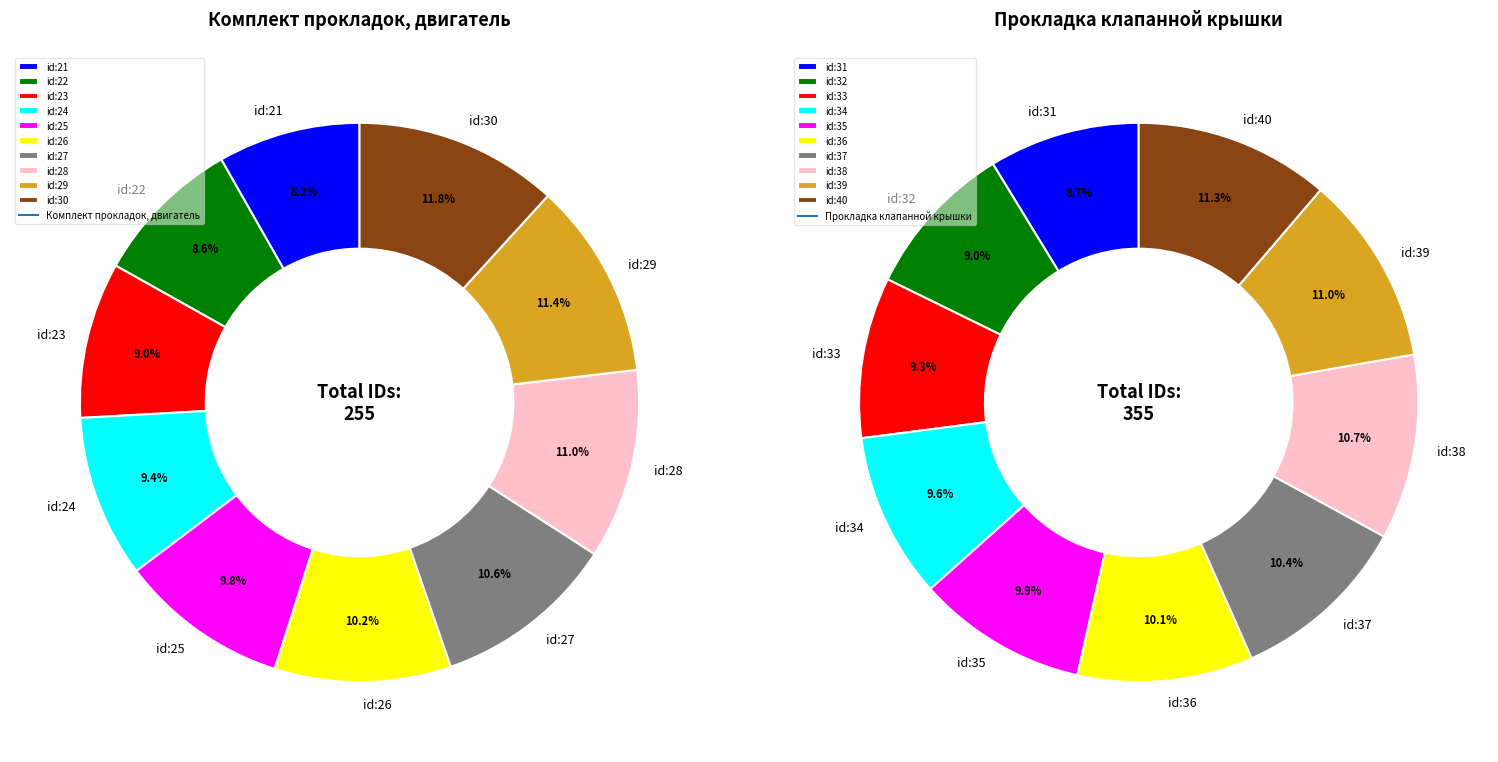

The 7 slice represents 11% of the pie. True or false?

True